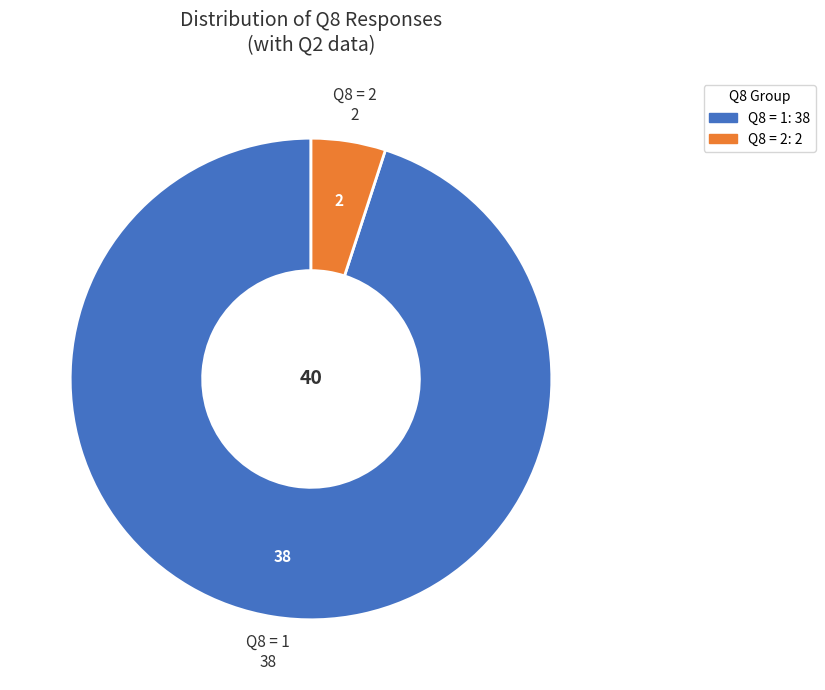

Which category accounts for the majority?

Q8 = 1